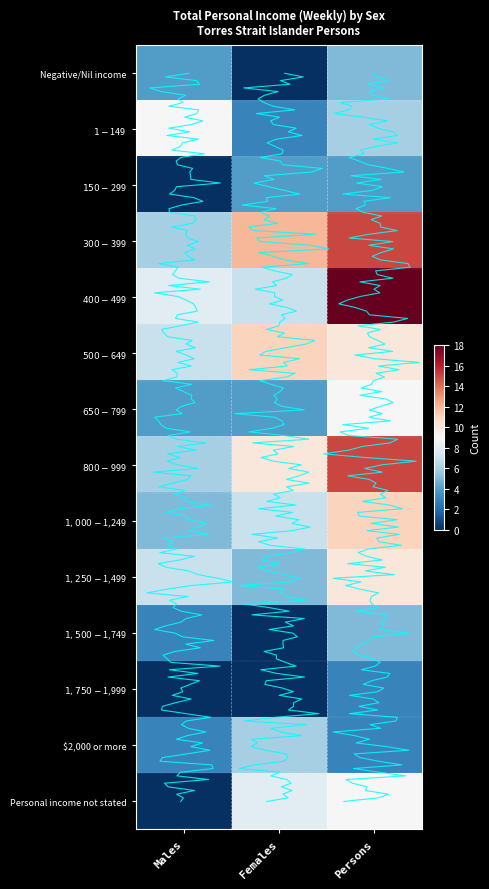

What is the difference between the maximum and minimum values in the $1,500-$1,749 series?

5